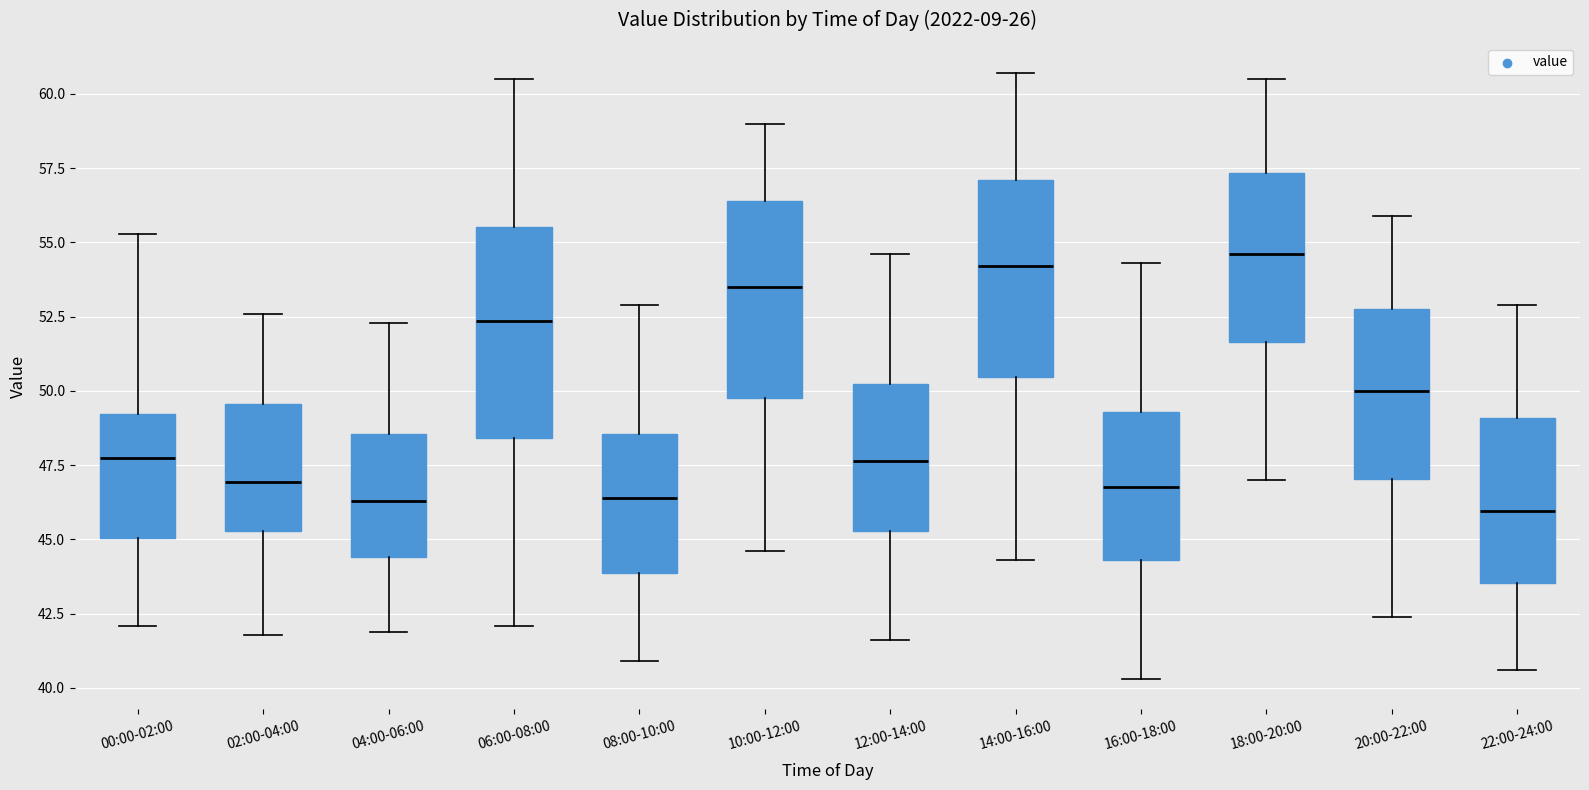

Reading left to right, transcribe this box plot: for each box, give where its median line is, the range the box spans, and where its two whiskers end, as read against the y-axis. The values are not printed on the chart, so give them approximately, as read against the axis.

00:00-02:00: median 48.0, box 45.0 to 49.0, whiskers 42.0 to 55.5
02:00-04:00: median 47.0, box 45.5 to 49.5, whiskers 42.0 to 52.5
04:00-06:00: median 46.5, box 44.5 to 48.5, whiskers 42.0 to 52.5
06:00-08:00: median 52.5, box 48.5 to 55.5, whiskers 42.0 to 60.5
08:00-10:00: median 46.5, box 44.0 to 48.5, whiskers 41.0 to 53.0
10:00-12:00: median 53.5, box 50.0 to 56.5, whiskers 44.5 to 59.0
12:00-14:00: median 47.5, box 45.5 to 50.5, whiskers 41.5 to 54.5
14:00-16:00: median 54.0, box 50.5 to 57.0, whiskers 44.5 to 60.5
16:00-18:00: median 47.0, box 44.5 to 49.5, whiskers 40.5 to 54.5
18:00-20:00: median 54.5, box 51.5 to 57.5, whiskers 47.0 to 60.5
20:00-22:00: median 50.0, box 47.0 to 53.0, whiskers 42.5 to 56.0
22:00-24:00: median 46.0, box 43.5 to 49.0, whiskers 40.5 to 53.0